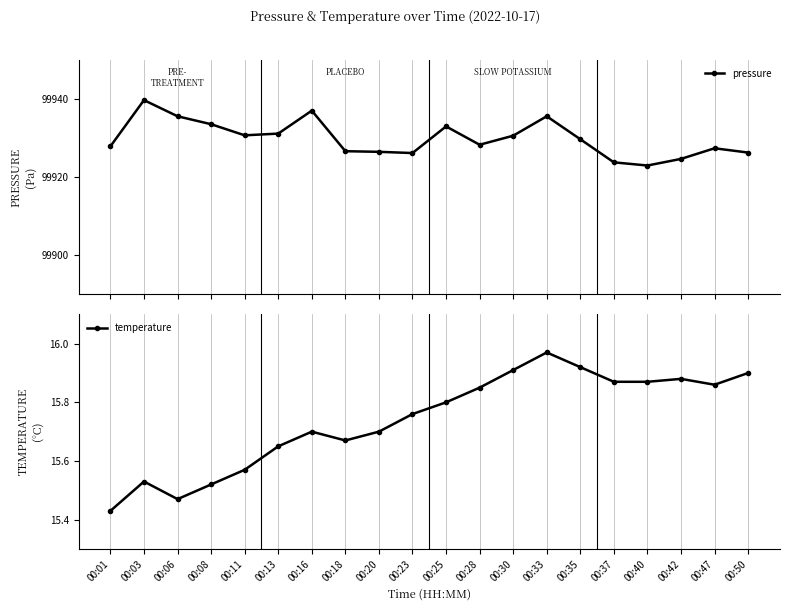

List the labels in order of pressure value, largest first.

00:03, 00:16, 00:06, 00:33, 00:08, 00:25, 00:13, 00:11, 00:30, 00:35, 00:28, 00:01, 00:47, 00:18, 00:20, 00:50, 00:23, 00:42, 00:37, 00:40